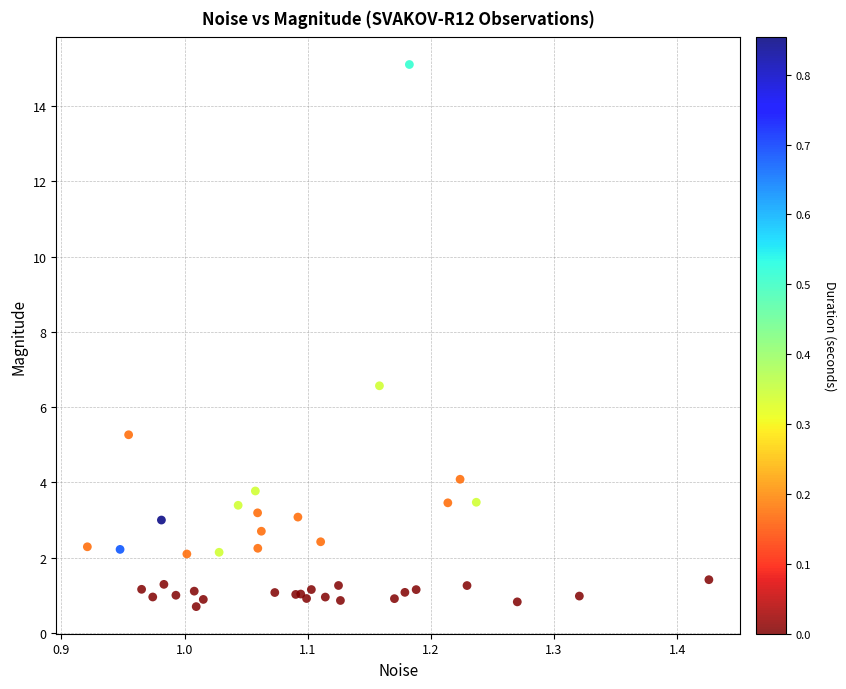

What Y value in the scatter plot is closest to 7?

6.6